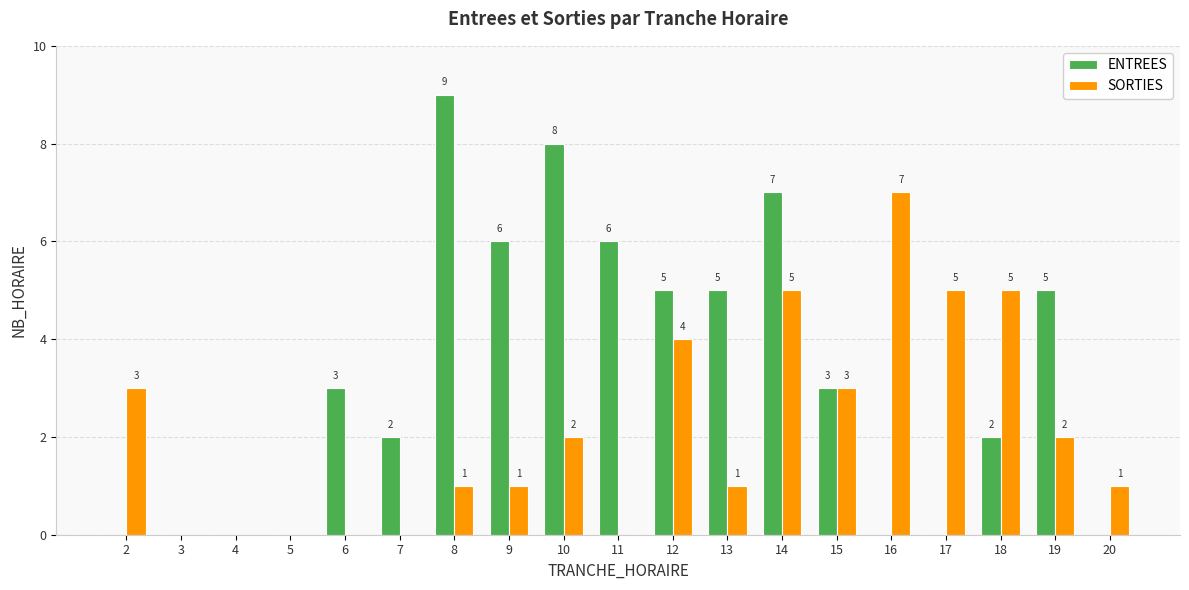

Reading left to right, what are all the values shown in this chart?

ENTREES: 2=0	3=0	4=0	5=0	6=3	7=2	8=9	9=6	10=8	11=6	12=5	13=5	14=7	15=3	16=0	17=0	18=2	19=5	20=0
SORTIES: 2=3	3=0	4=0	5=0	6=0	7=0	8=1	9=1	10=2	11=0	12=4	13=1	14=5	15=3	16=7	17=5	18=5	19=2	20=1